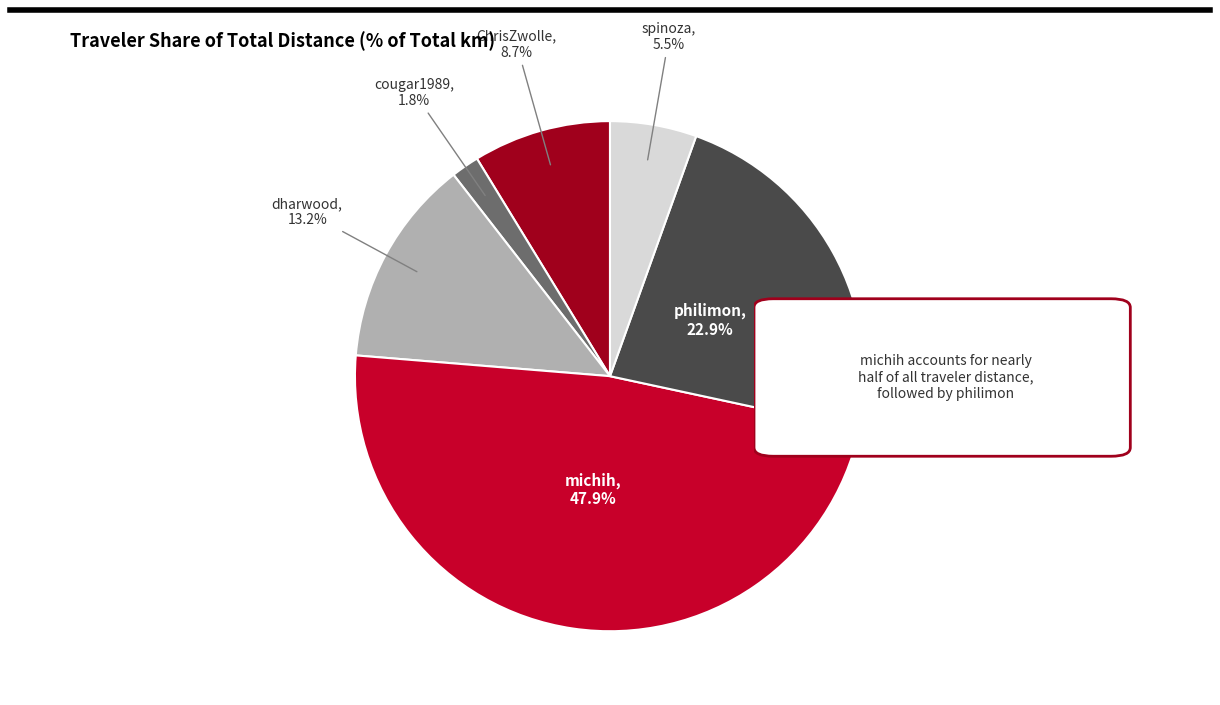

Is there a majority slice in this chart?

No